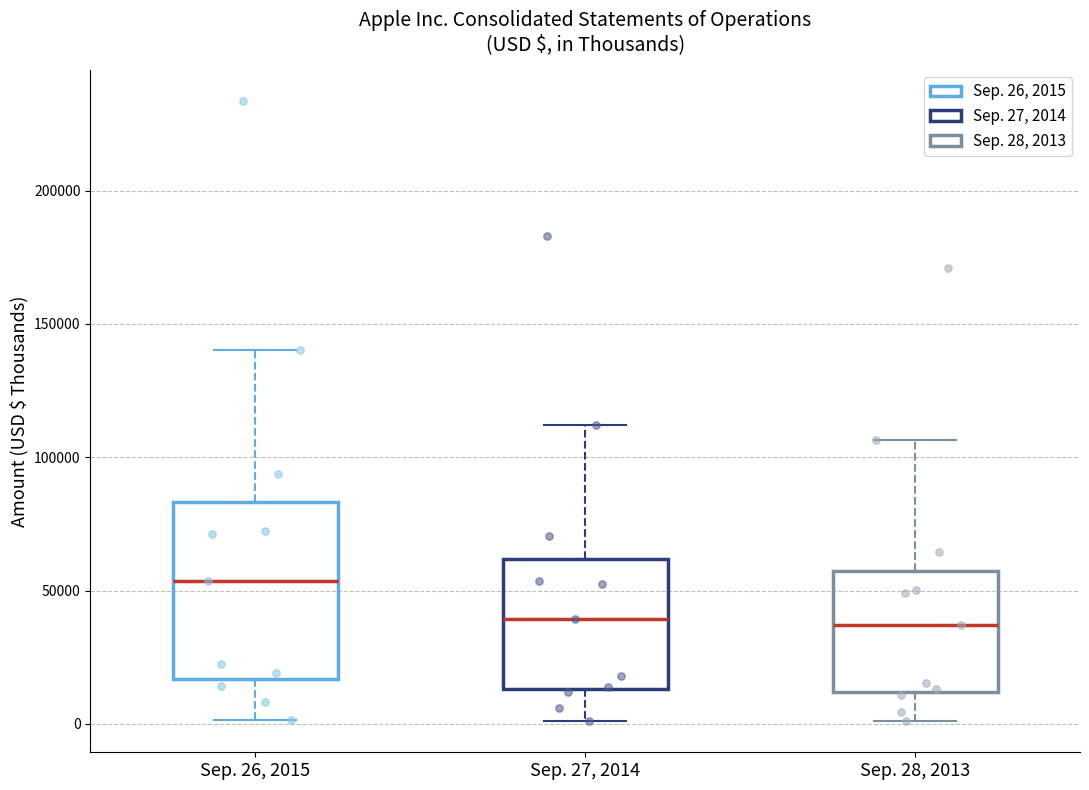

Which box is the tallest, from its lower edge to its upper edge?

Sep. 26, 2015